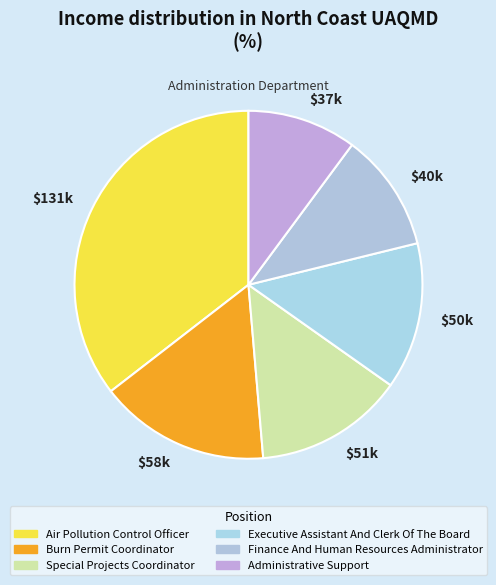

What is the smallest slice in the pie chart?

$37k